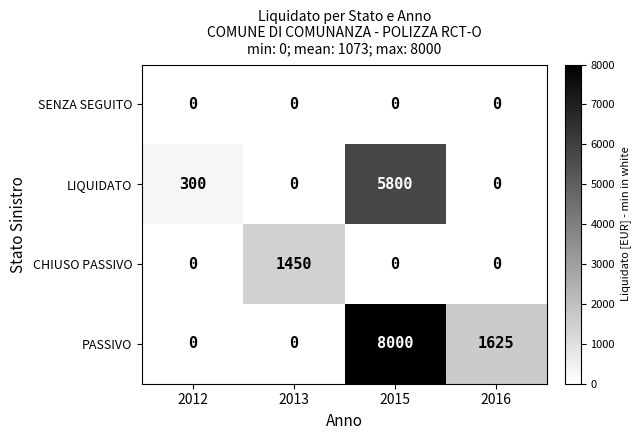

Count the number of categories in the chart.

4